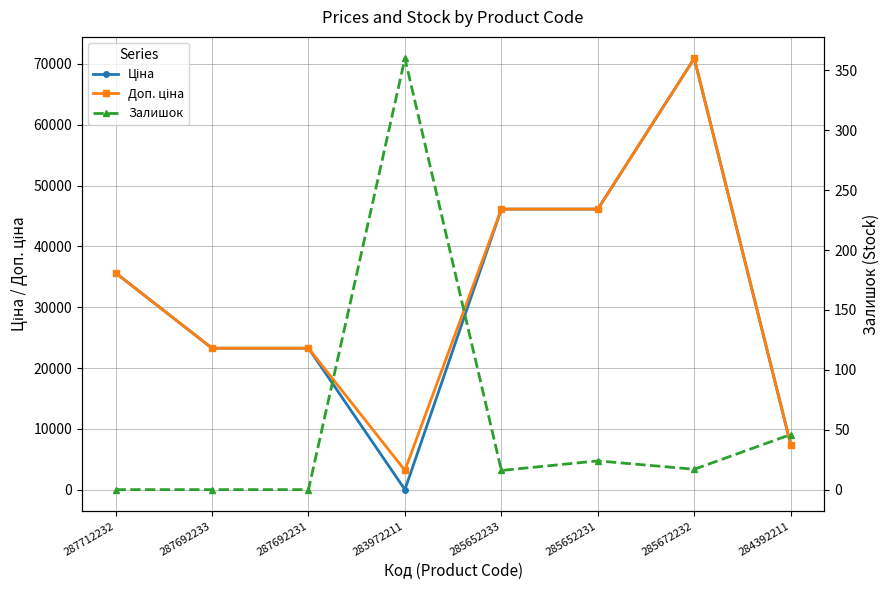

The value of Залишок at 287692233 is -186.1. True or false?

False